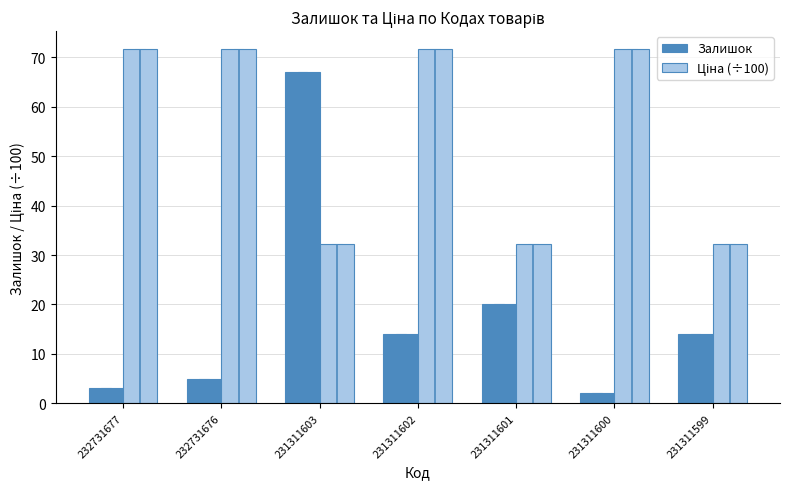

How many series are shown in this chart?

2